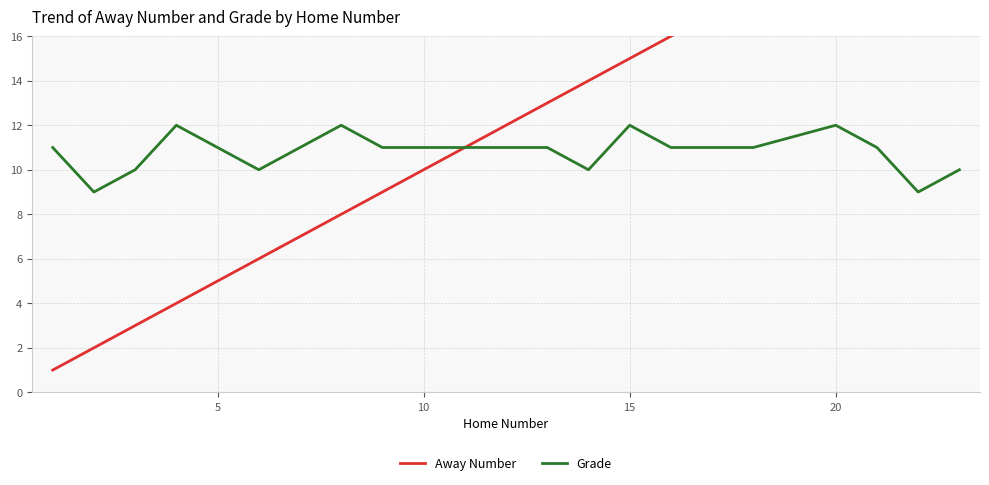

The value of Grade at 20 is 12. True or false?

True